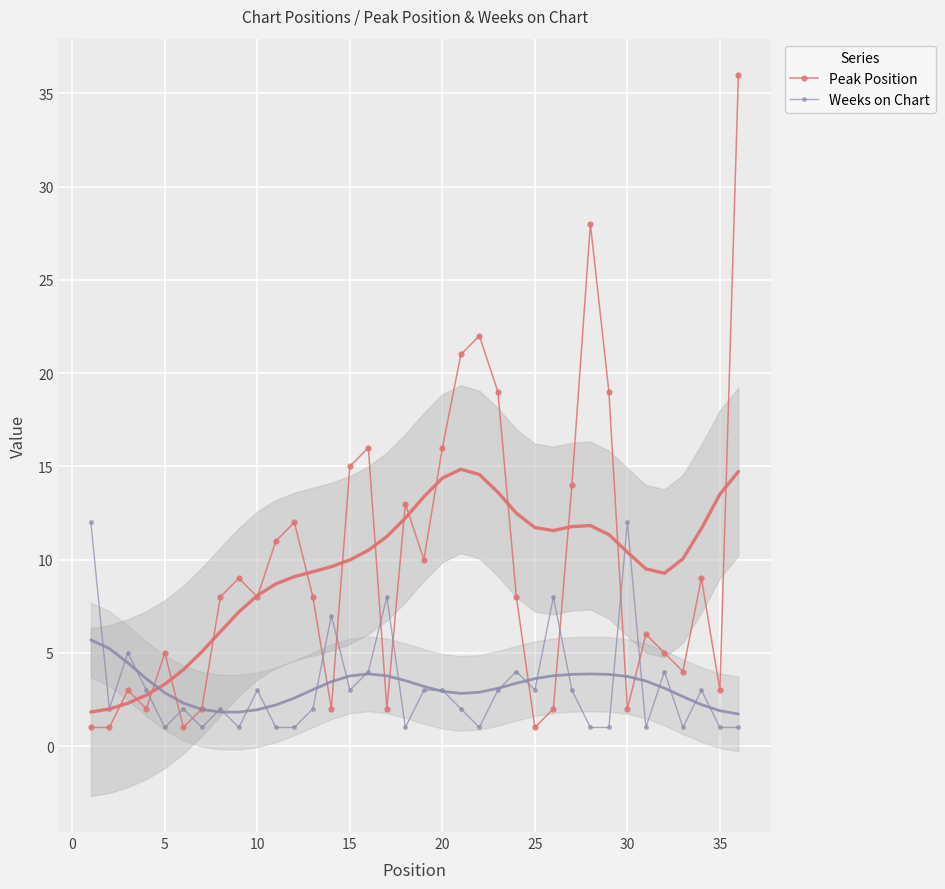

True or false: Weeks on Chart has a value of 5 at 15.

False